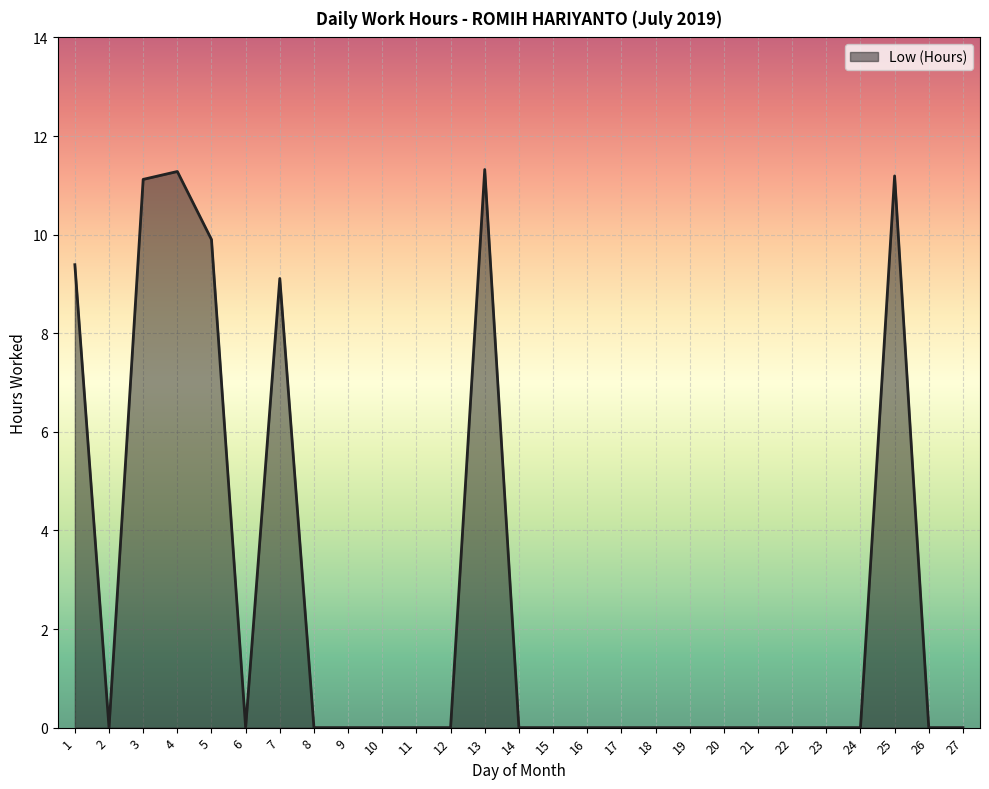

How many series are shown in this chart?

1